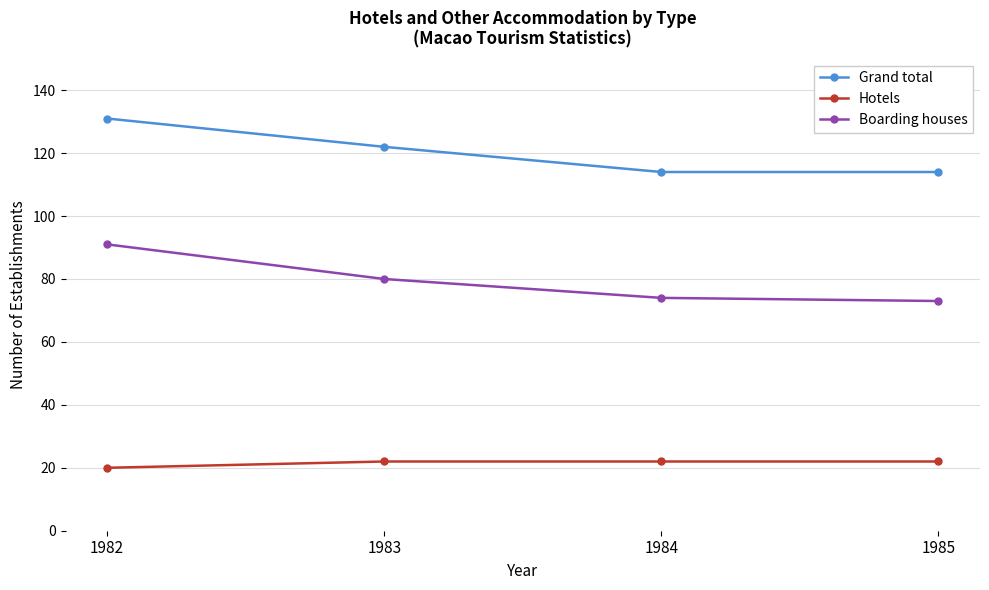

The Boarding houses series shows 112 at 1985. True or false?

False